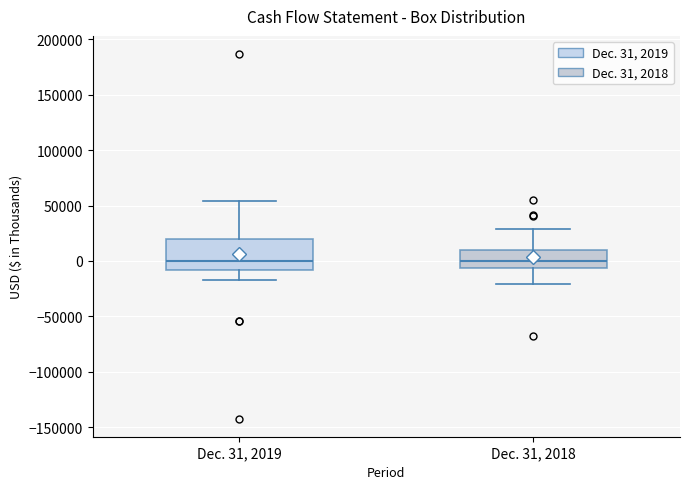

Reading left to right, read every box against the y-axis: the position of its median line, the range the box covers, and the ends of its whiskers. The values are not printed on the chart, so give them approximately, as read against the axis.

Dec. 31, 2019: median 0, box -10000 to 20000, whiskers -15000 to 55000
Dec. 31, 2018: median 0, box -5000 to 10000, whiskers -20000 to 30000